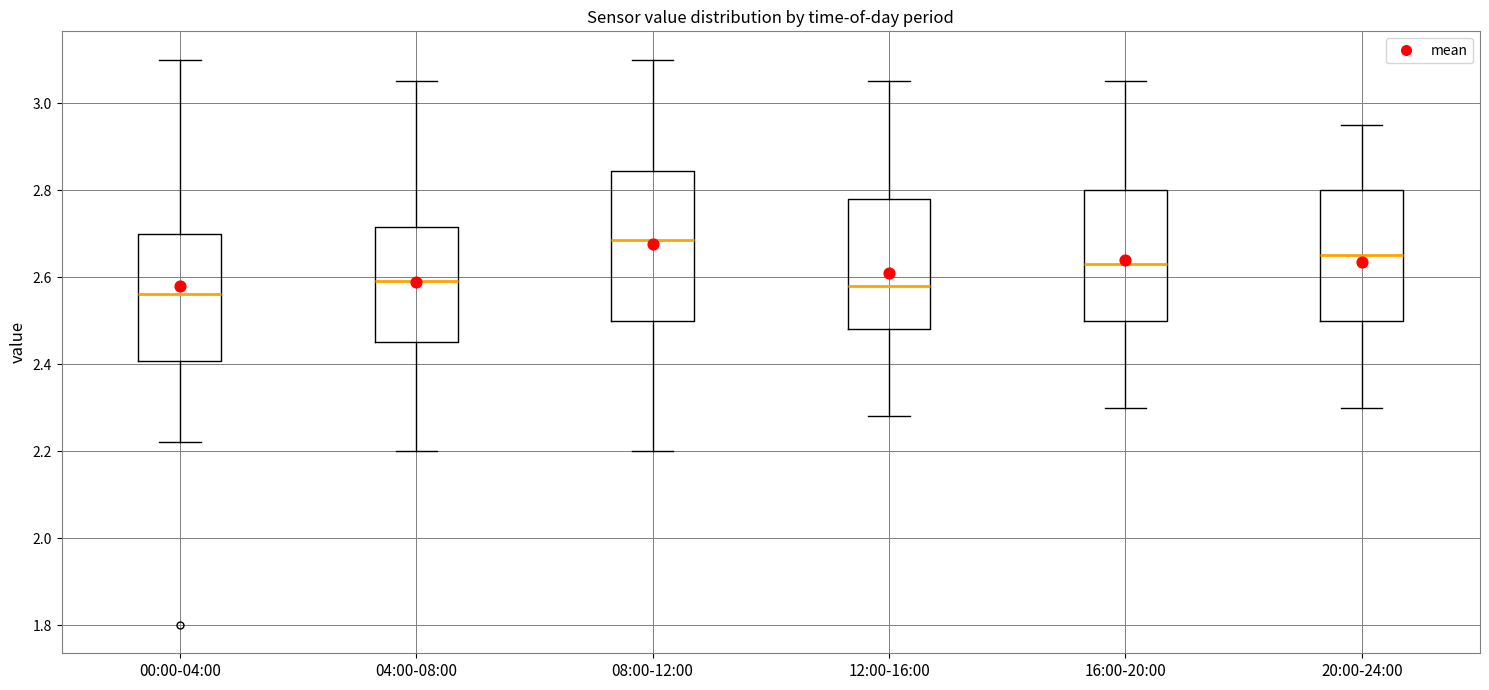

Reading left to right, transcribe this box plot: for each box, give where its median line is, the range the box spans, and where its two whiskers end, as read against the y-axis. The values are not printed on the chart, so give them approximately, as read against the axis.

00:00-04:00: median 2.56, box 2.40 to 2.70, whiskers 2.22 to 3.10
04:00-08:00: median 2.60, box 2.46 to 2.72, whiskers 2.20 to 3.06
08:00-12:00: median 2.68, box 2.50 to 2.84, whiskers 2.20 to 3.10
12:00-16:00: median 2.58, box 2.48 to 2.78, whiskers 2.28 to 3.06
16:00-20:00: median 2.64, box 2.50 to 2.80, whiskers 2.30 to 3.06
20:00-24:00: median 2.66, box 2.50 to 2.80, whiskers 2.30 to 2.96